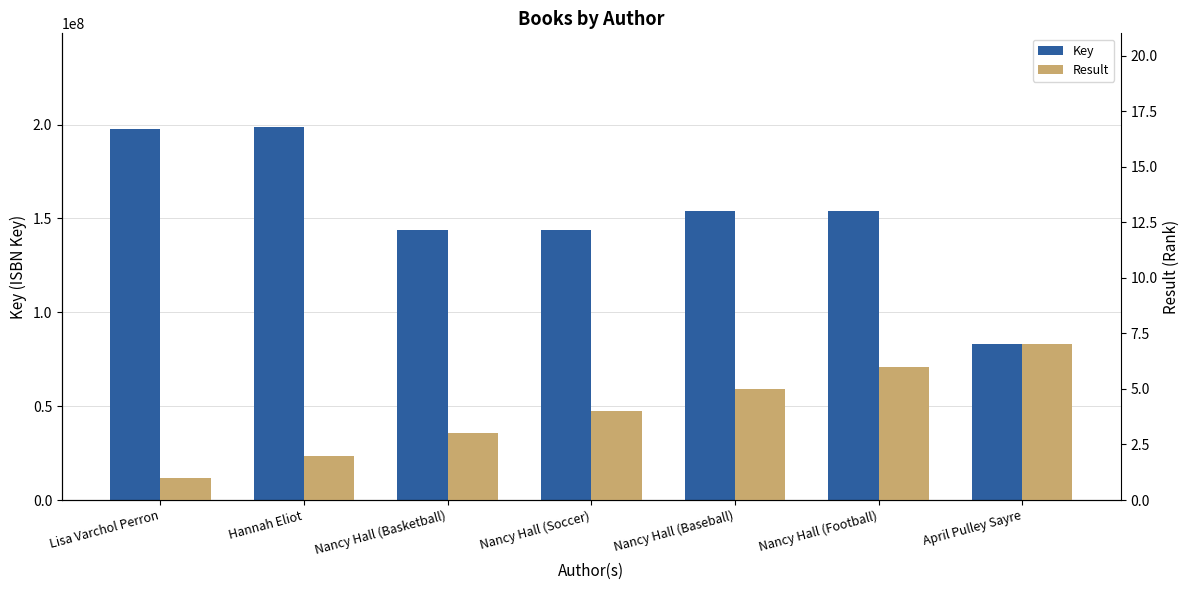

List the labels in order of Result value, smallest first.

Lisa Varchol Perron, Hannah Eliot, Nancy Hall (Basketball), Nancy Hall (Soccer), Nancy Hall (Baseball), Nancy Hall (Football), April Pulley Sayre